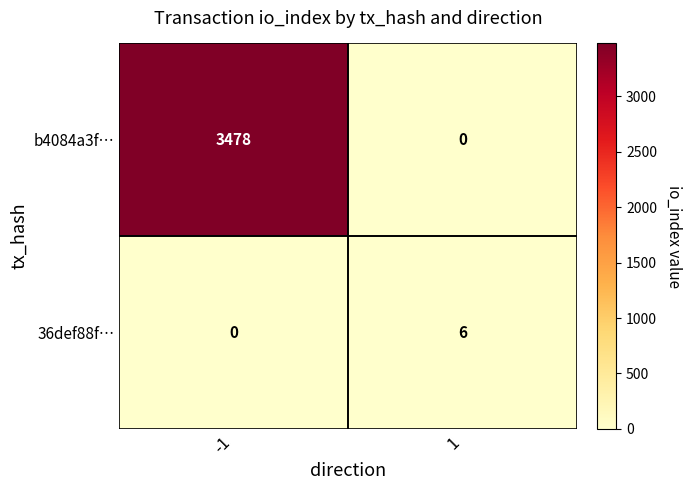

The value of b4084a3f… at 1 is 0. True or false?

True